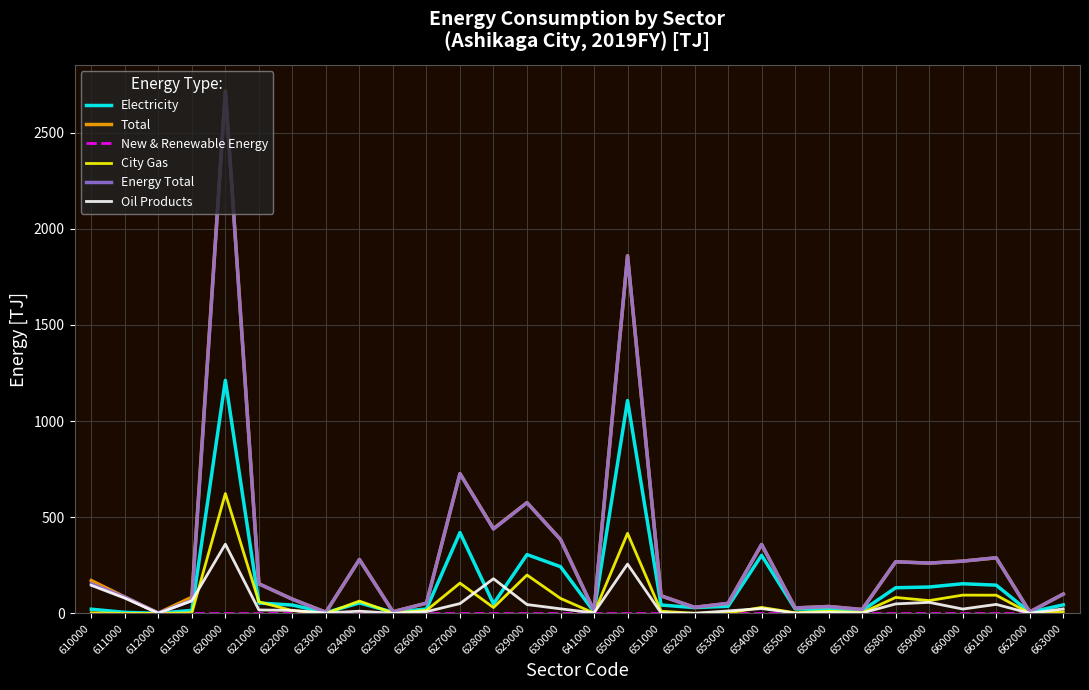

What is the sum of all Oil Products values?

1517.3